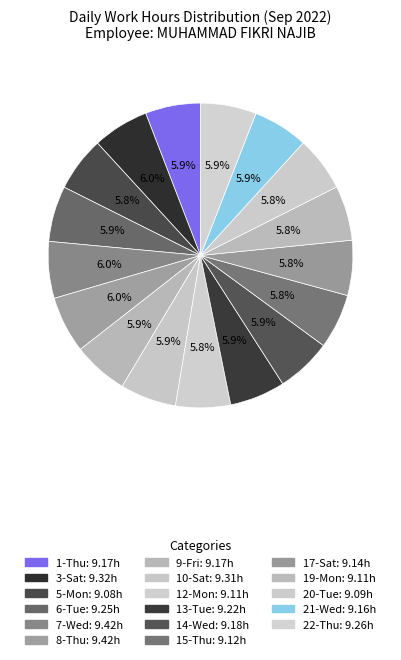

Between 7-Wed and 22-Thu, which is larger?

7-Wed